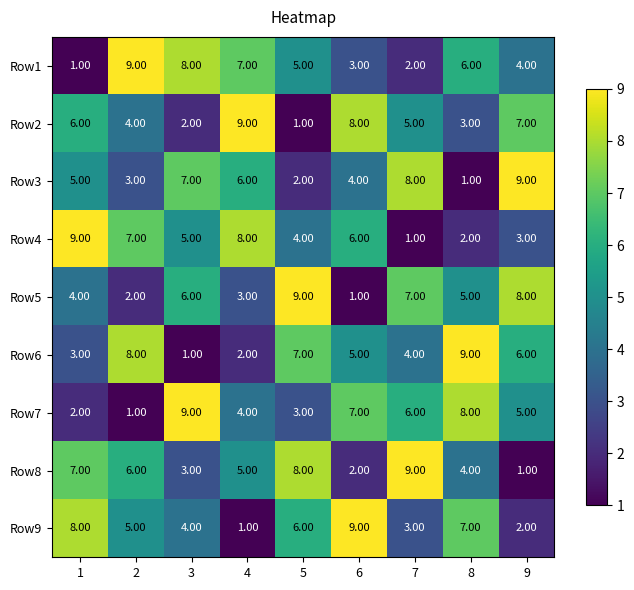

What is the maximum value shown in the chart?

9